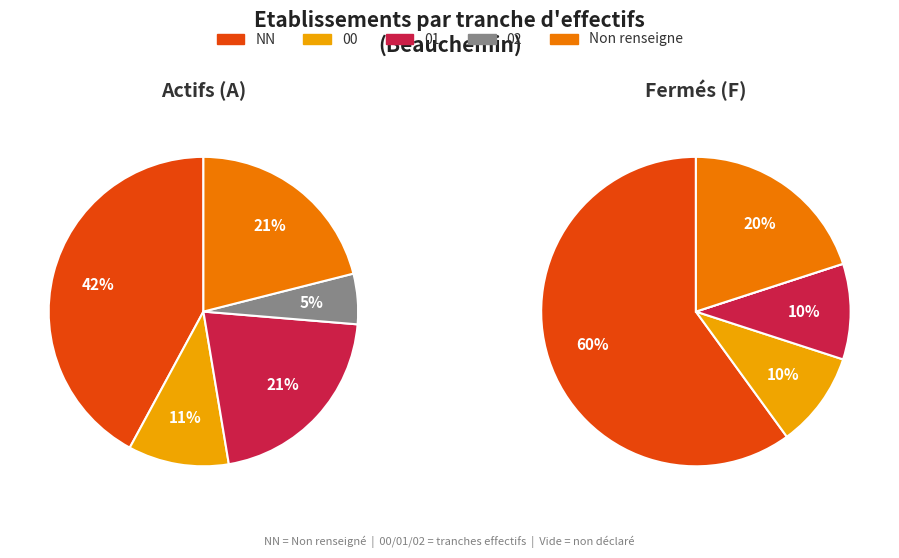

How many segments does this pie chart have?

5